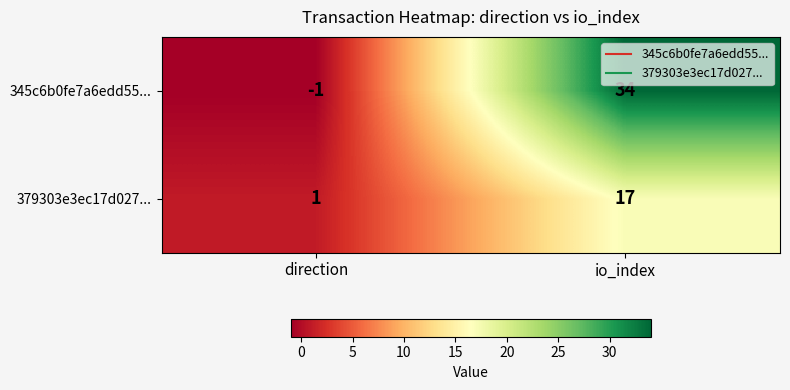

Which category has the lowest value in the 345c6b0fe7a6edd55... series?

direction